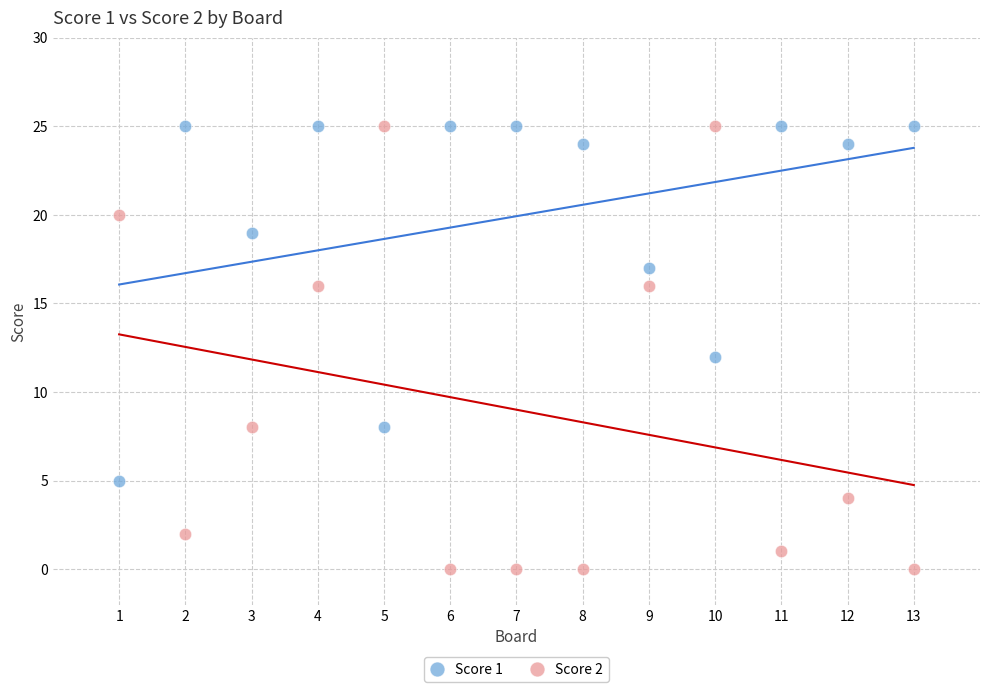

What is the X range (max minus min) for the scatter plot?

12